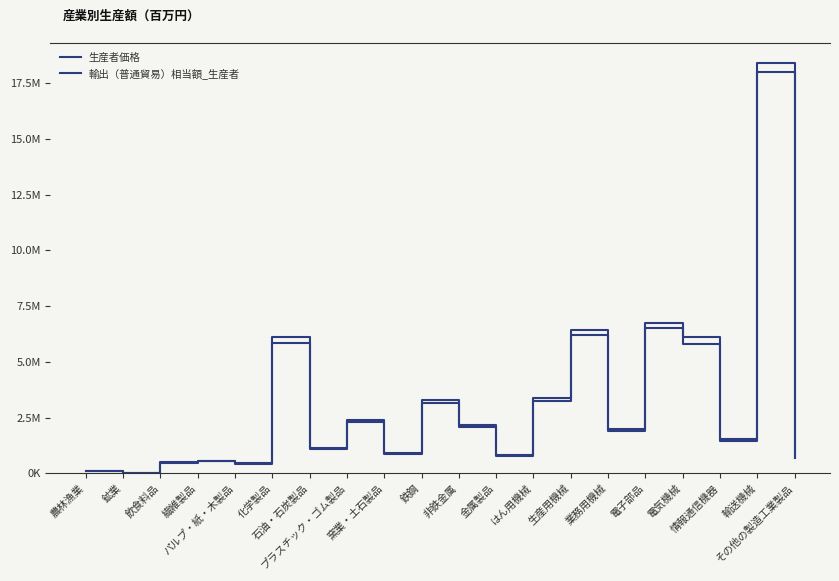

Reading right to left, list all the values displayed in this chart.

生産者価格: その他の製造工業製品=730801	輸送機械=18391830	情報通信機器=1520177	電気機械=6123576	電子部品=6762459	業務用機械=2007178	生産用機械=6444983	はん用機械=3371620	金属製品=842518	非鉄金属=2168825	鉄鋼=3269248	窯業・土石製品=913416	プラスチック・ゴム製品=2379561	石油・石炭製品=1142244	化学製品=6128777	パルプ・紙・木製品=459567	繊維製品=575376	飲食料品=500887	鉱業=11470	農林漁業=110844
輸出（普通貿易）相当額_生産者: その他の製造工業製品=698953	輸送機械=17987667	情報通信機器=1438053	電気機械=5787968	電子部品=6541860	業務用機械=1895352	生産用機械=6205326	はん用機械=3226928	金属製品=791301	非鉄金属=2070841	鉄鋼=3168901	窯業・土石製品=875453	プラスチック・ゴム製品=2283369	石油・石炭製品=1102877	化学製品=5858622	パルプ・紙・木製品=438455	繊維製品=536468	飲食料品=467381	鉱業=10622	農林漁業=102630